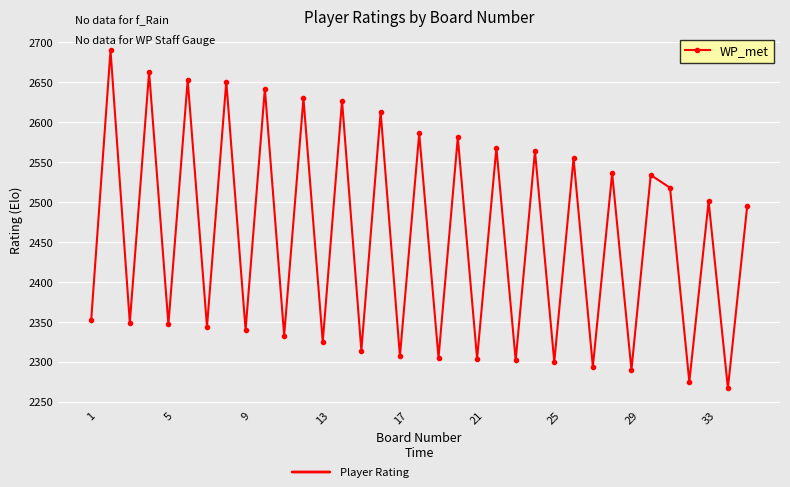

What is the minimum value shown in the chart?

2267